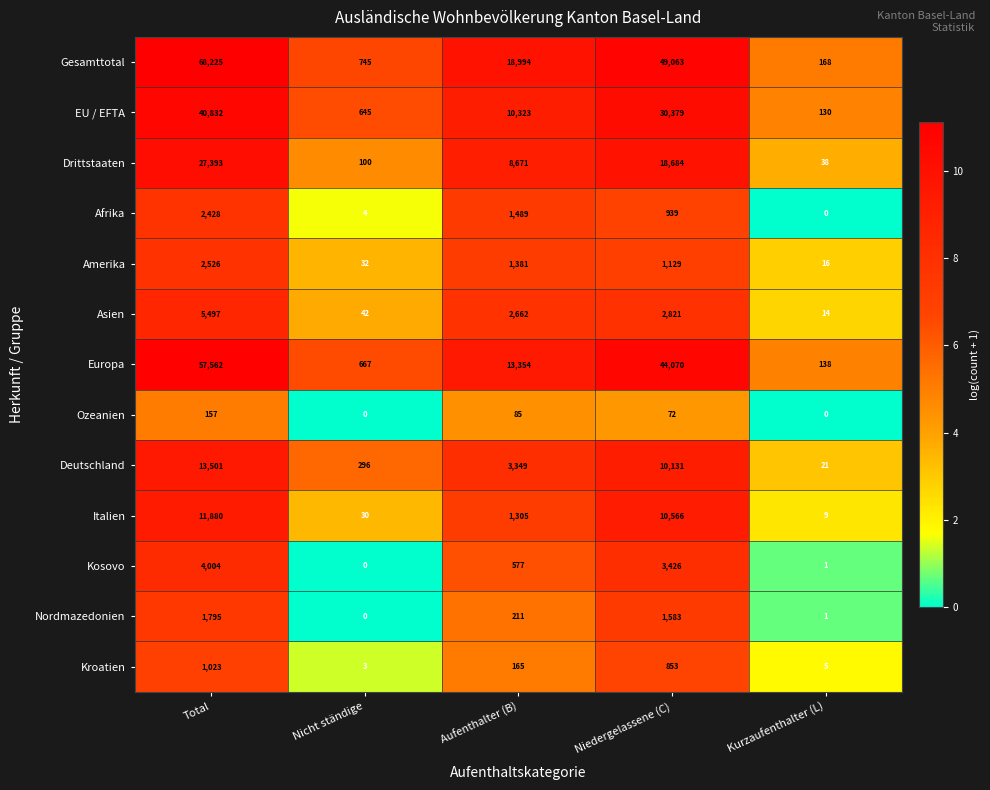

Which series has the largest total across all categories?

Gesamttotal